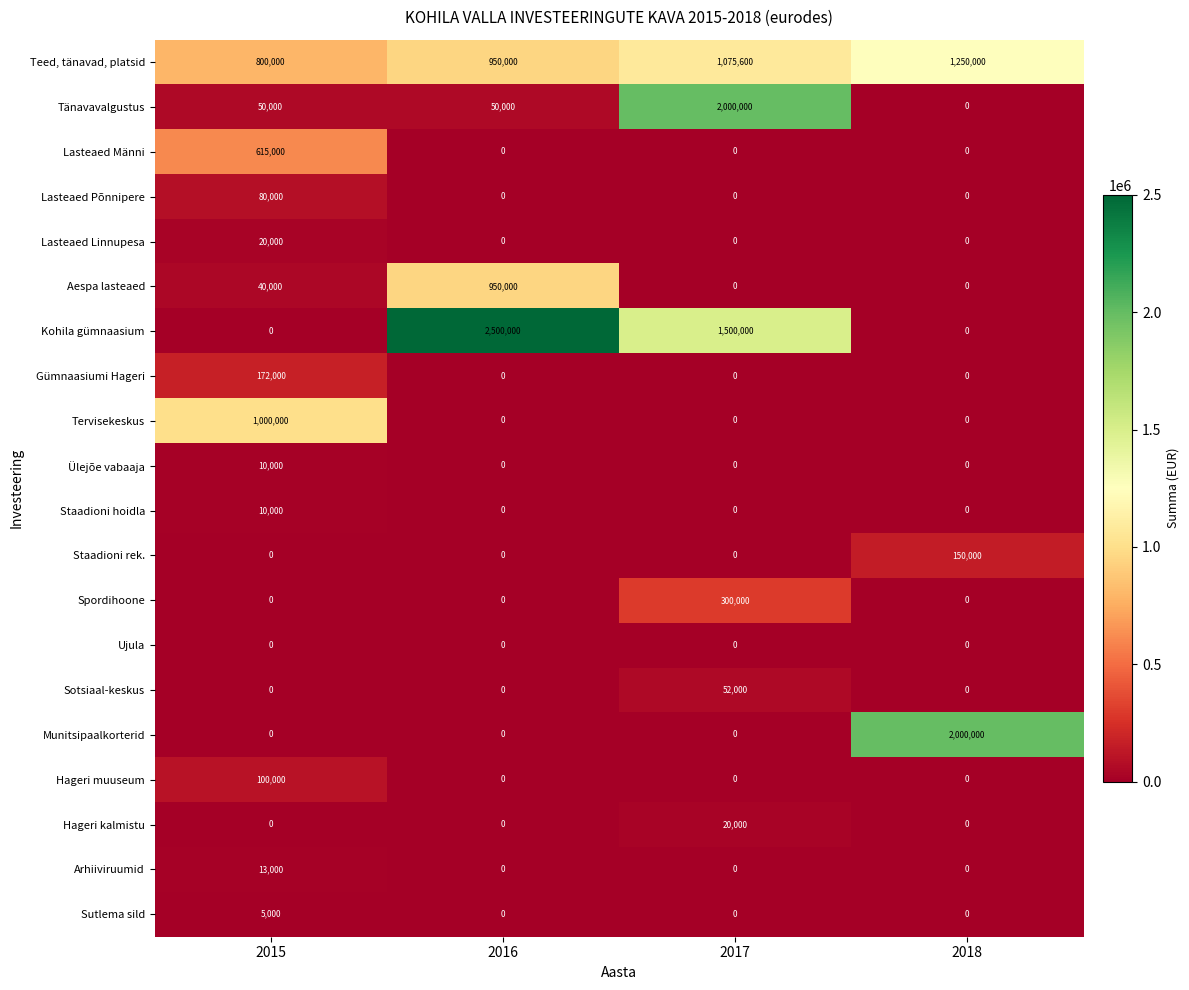

Is it true that Tänavavalgustus equals 85713 at 2016?

False